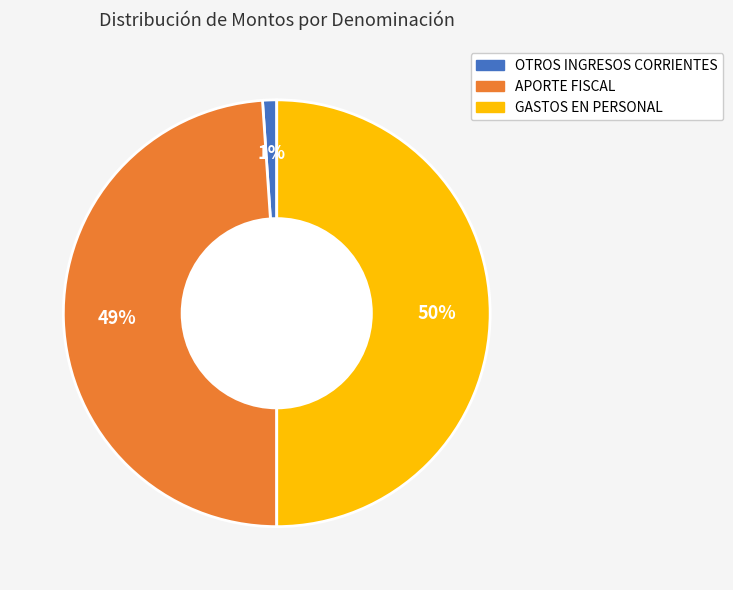

Count the number of slices in the pie.

3